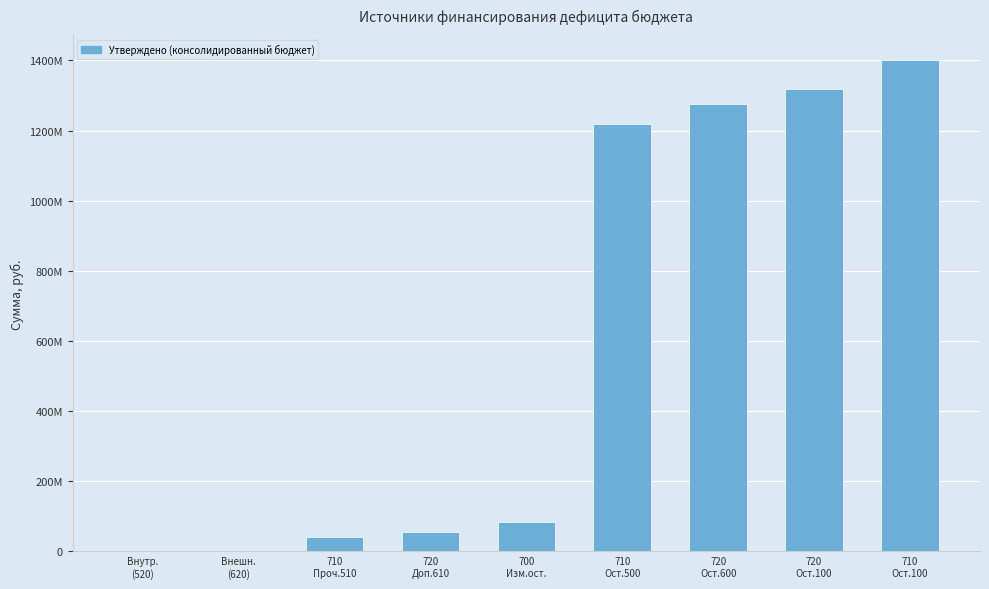

Are the bars horizontal?

No